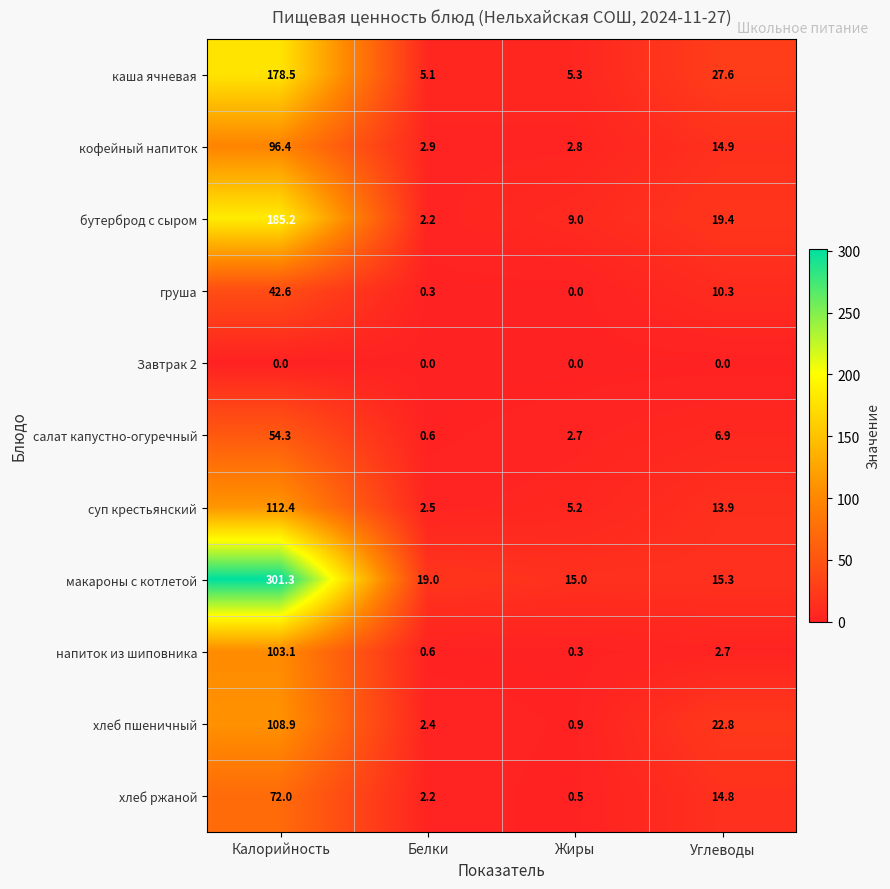

What is the average value of the груша series?

13.3